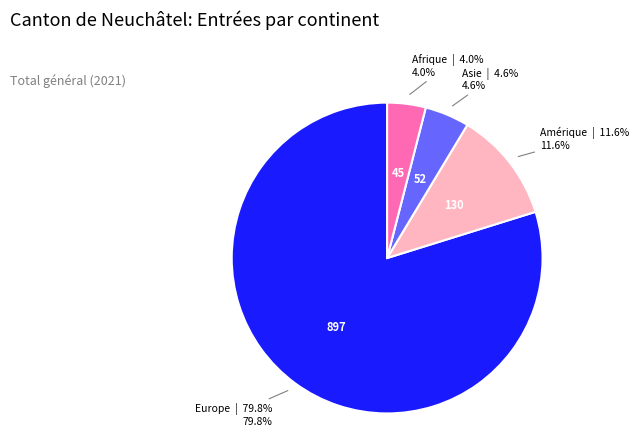

How many slices are in this pie chart?

4